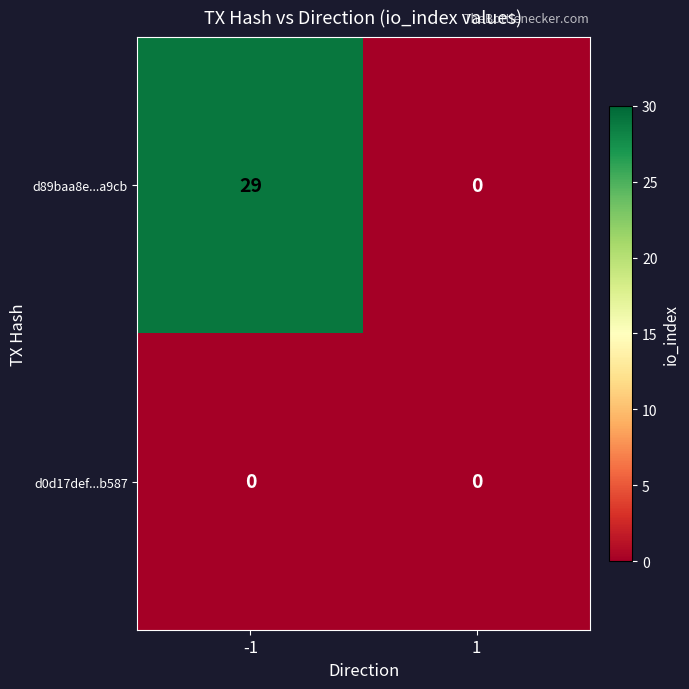

Rank the series by their average value, from lowest to highest.

d0d17def...b587, d89baa8e...a9cb